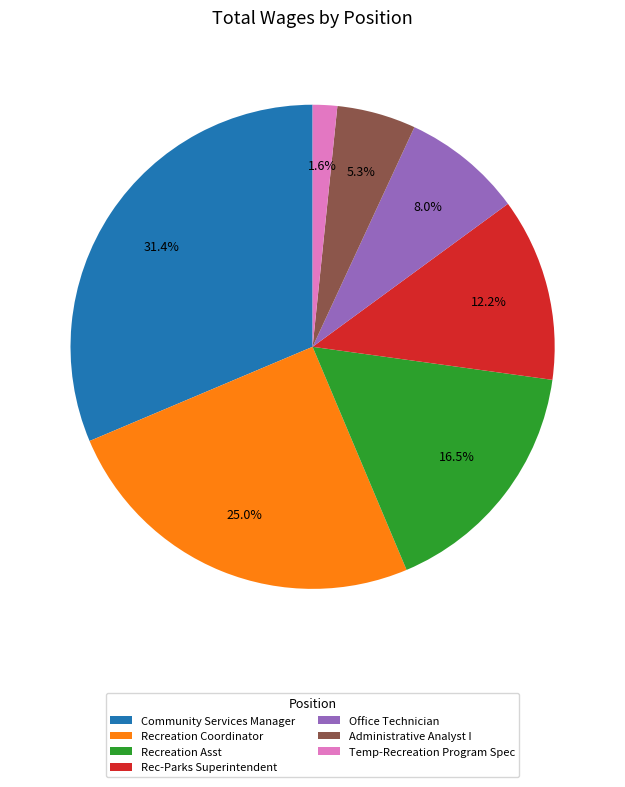

How much of the chart is everything except Administrative Analyst I?

94.7%